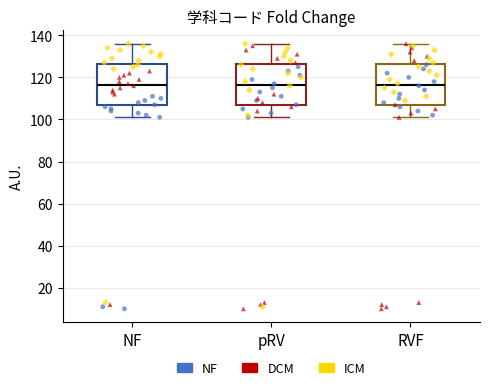

Reading left to right, read every box against the y-axis: the position of its median line, the range the box covers, and the ends of its whiskers. The values are not printed on the chart, so give them approximately, as read against the axis.

NF: median 116, box 106 to 126, whiskers 102 to 136
pRV: median 116, box 106 to 126, whiskers 102 to 136
RVF: median 116, box 106 to 126, whiskers 102 to 136